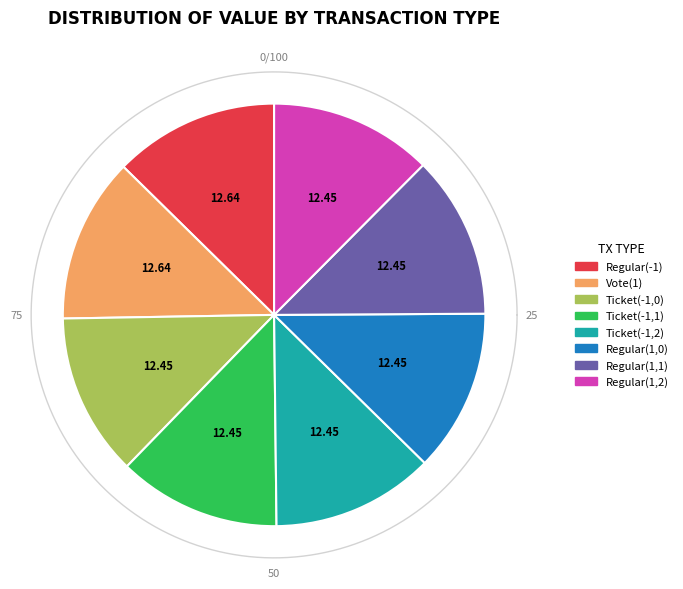

True or false: Regular(-1) accounts for 4% of the total.

False